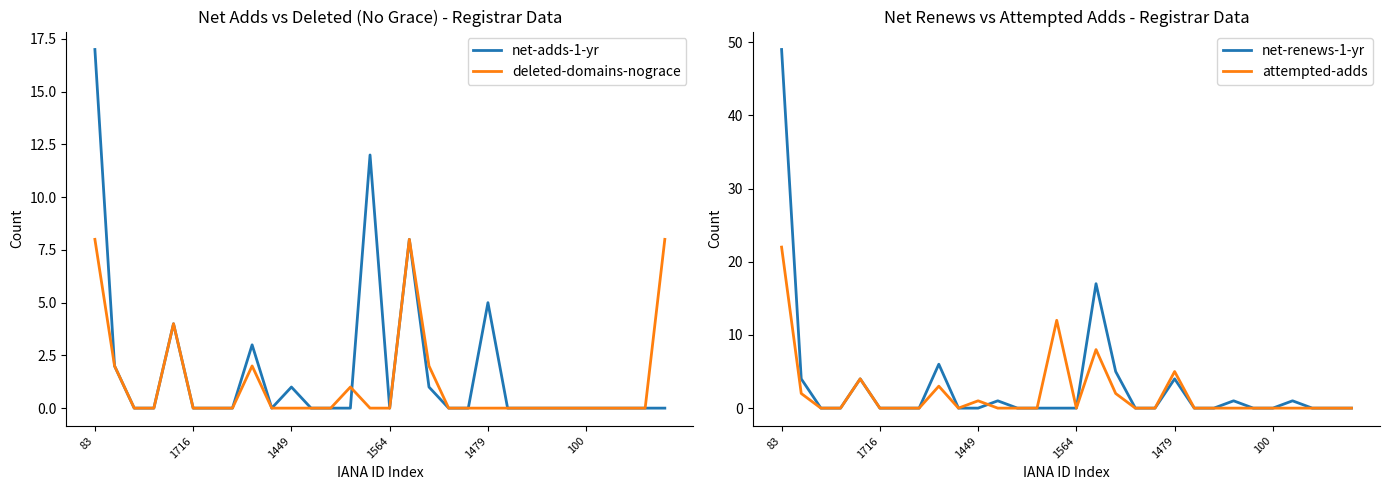

What is the maximum value for deleted-domains-nograce?

8